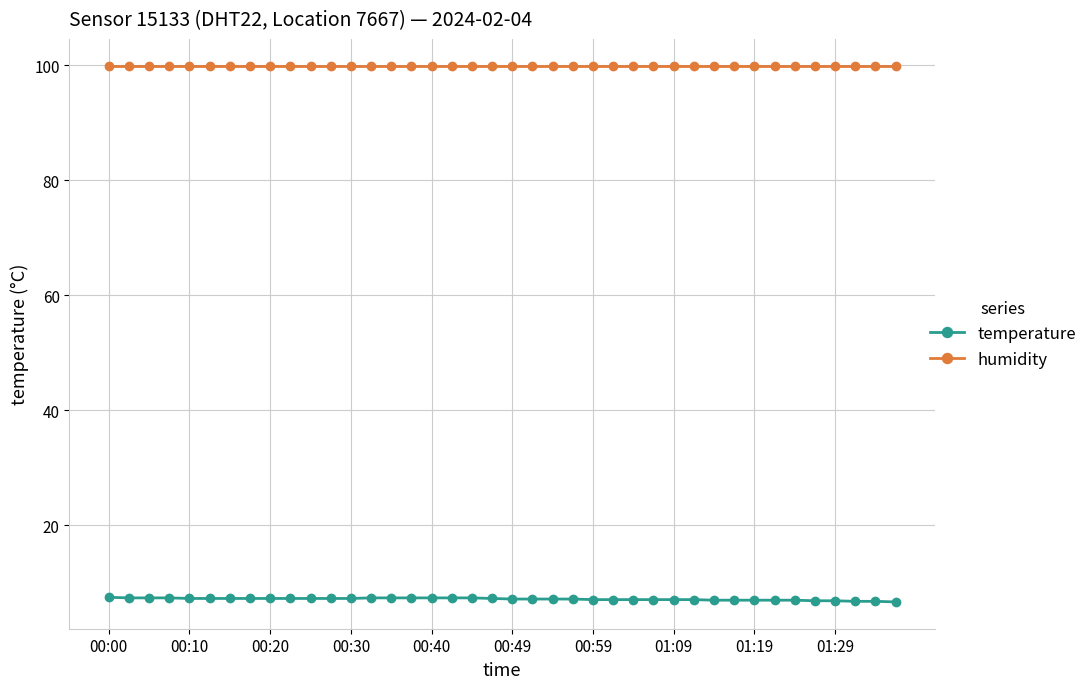

What is the highest value of the temperature series?

7.5